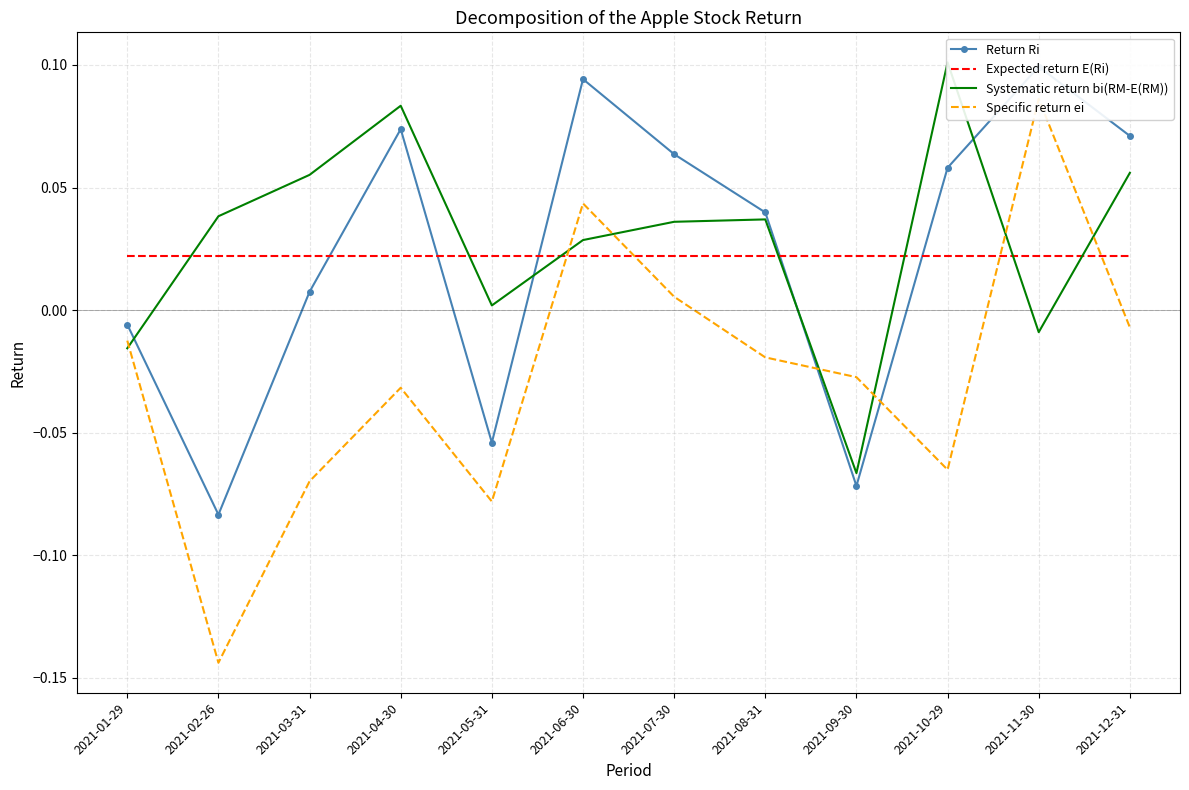

How many lines are shown in the chart?

4